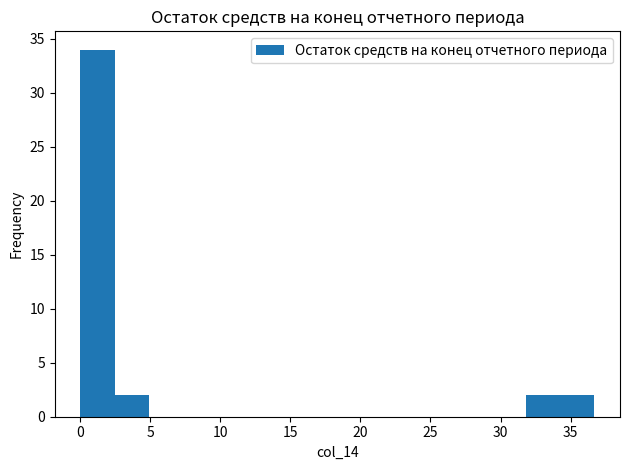

What is the height of the bar covering 0.0 to 2.5 on the x-axis? Neither the bar edges nor the heights are printed on the chart, so give them approximately, as read against the axes.

34